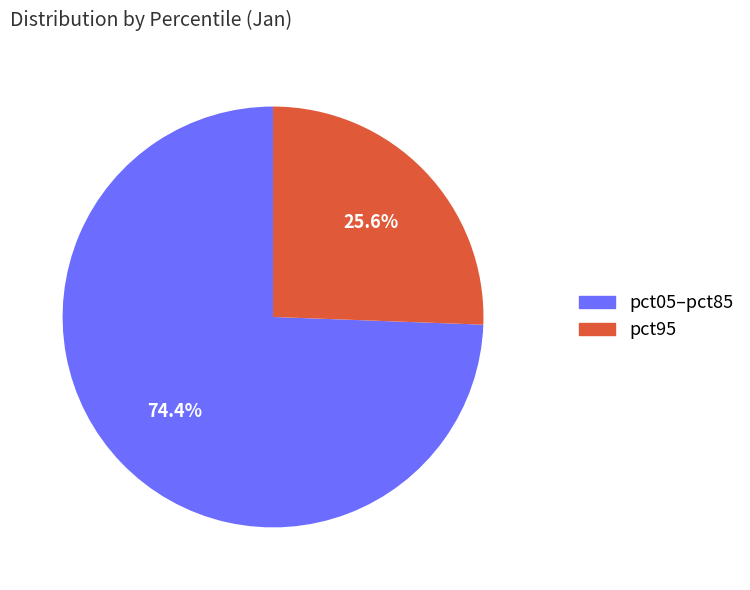

Which slice is the largest?

pct05–pct85